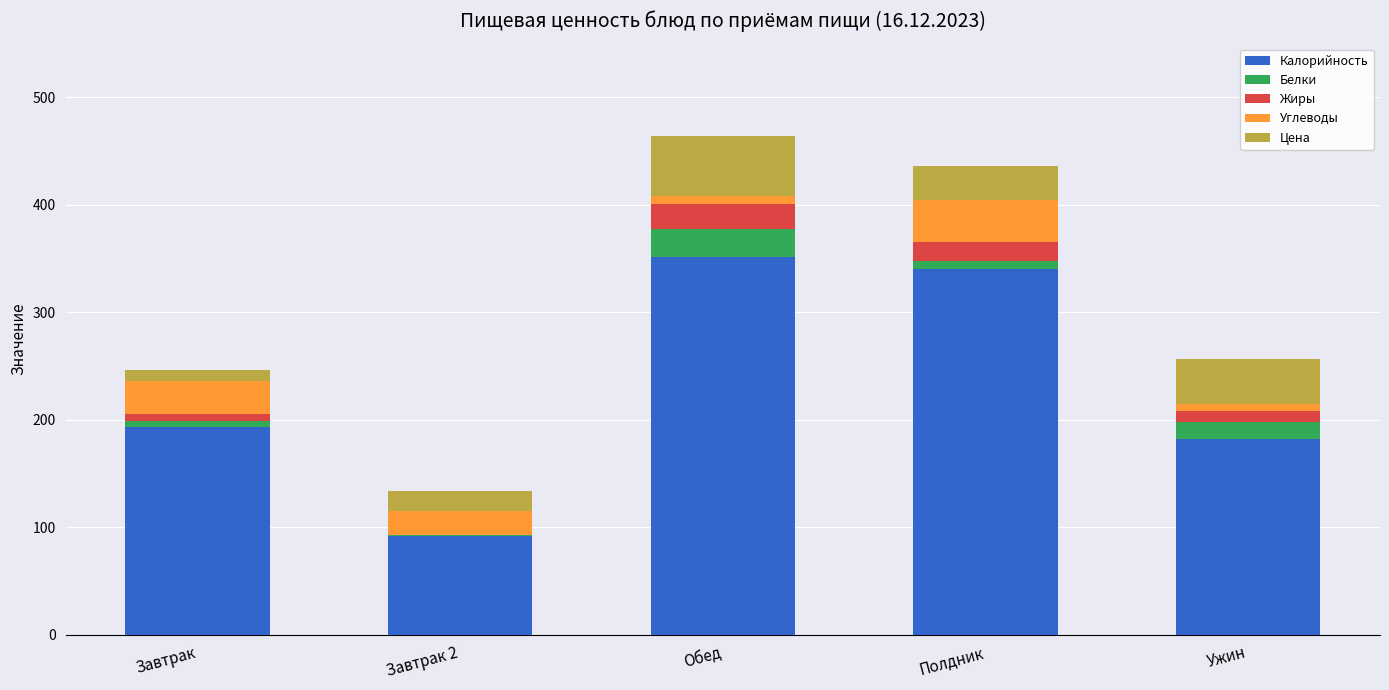

At which label does Калорийность reach its peak?

Обед